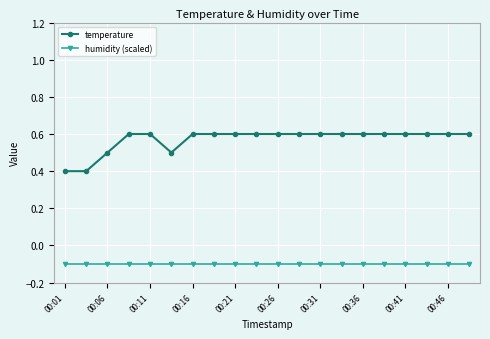

At how many categories does at least one series exceed 0?

20